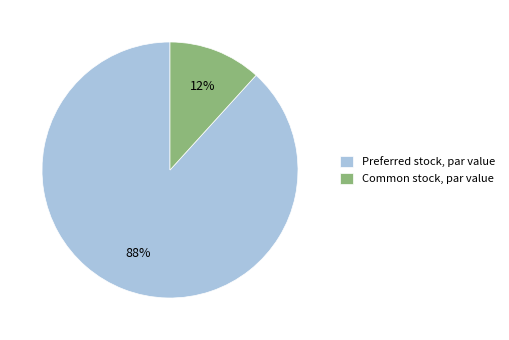

Which slice is the largest?

Preferred stock, par value